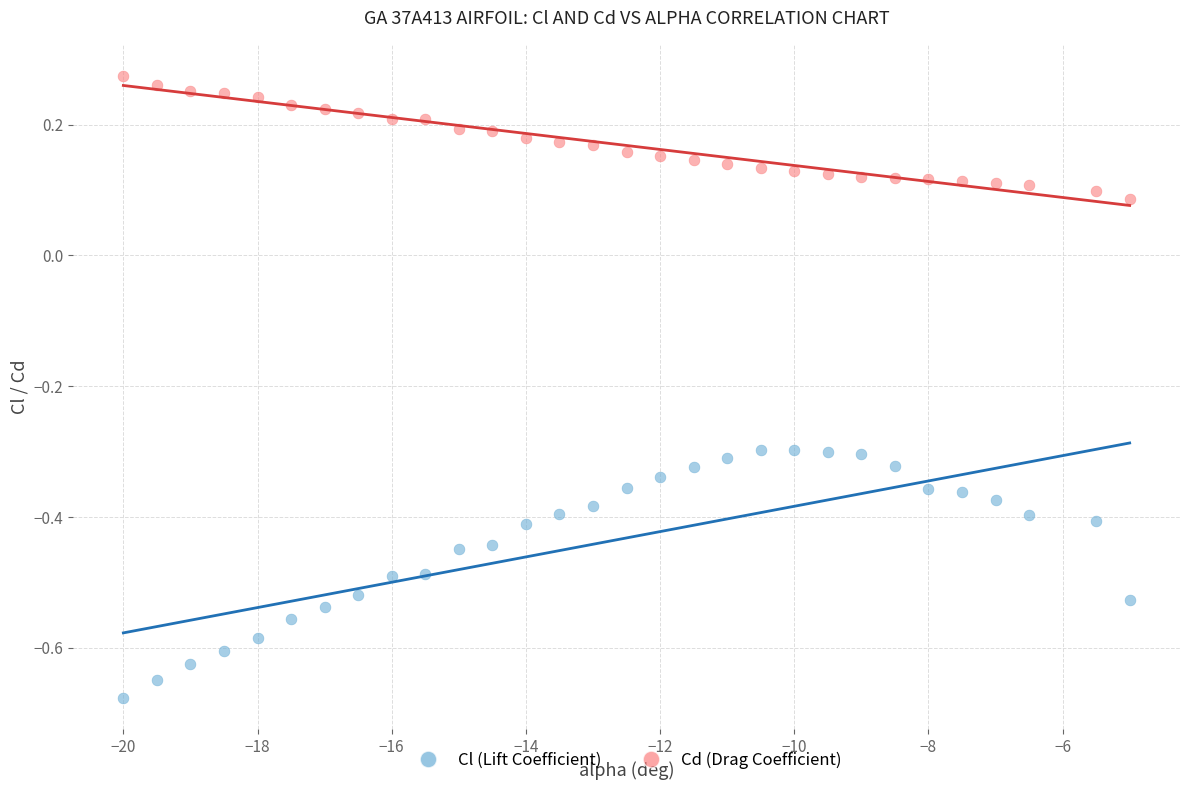

Across all data points, what is the range of Y values (max minus min)?

1.0